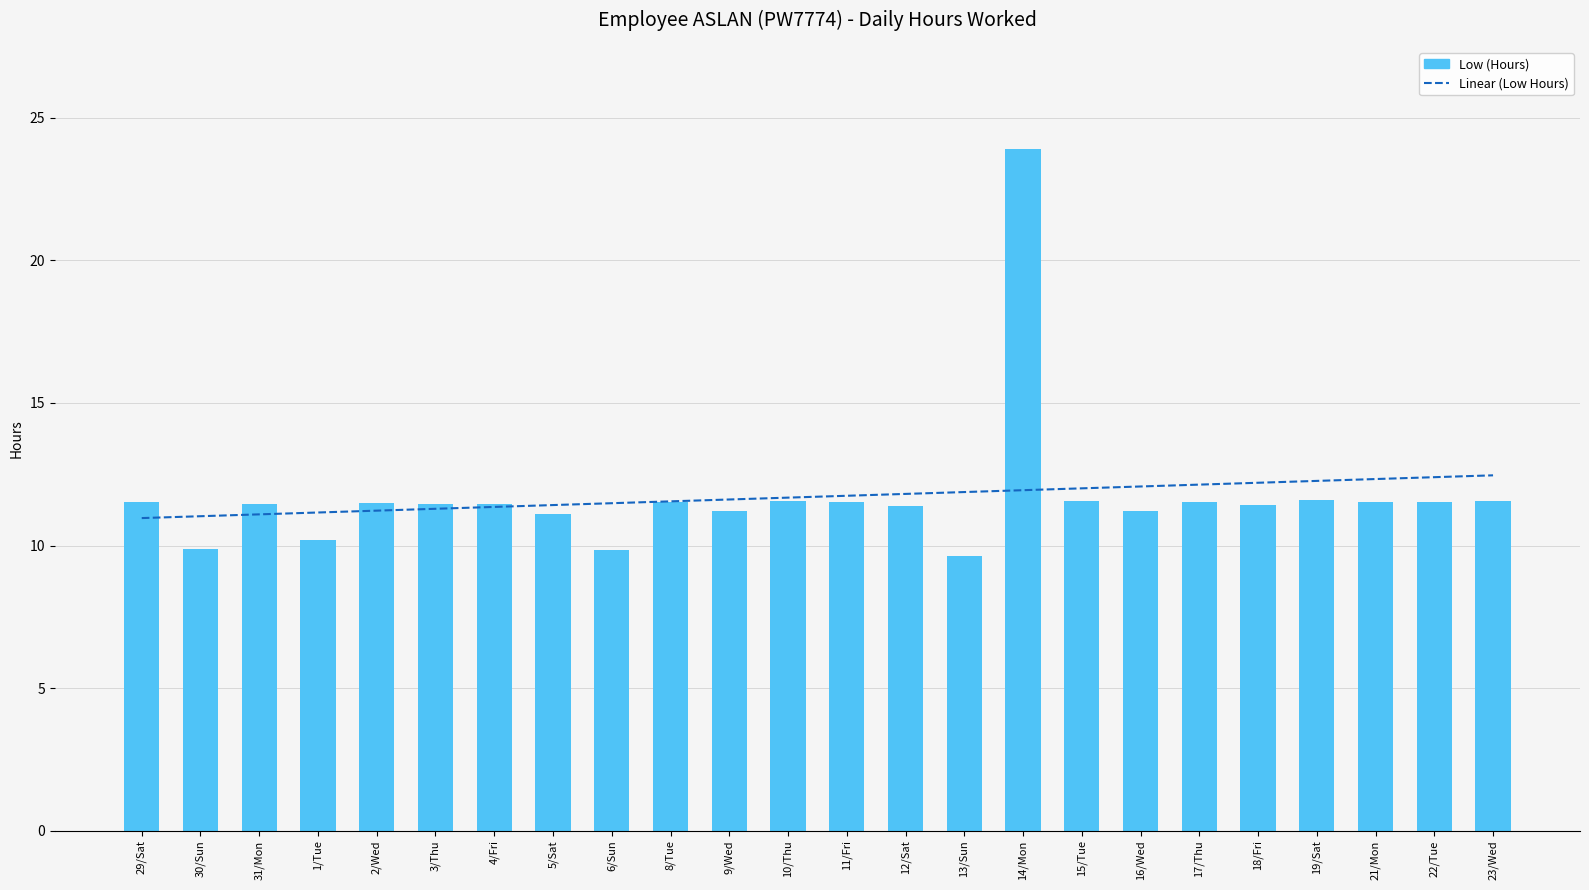

What is the difference between the second highest and minimum values in the Low (Hours) series?

1.9